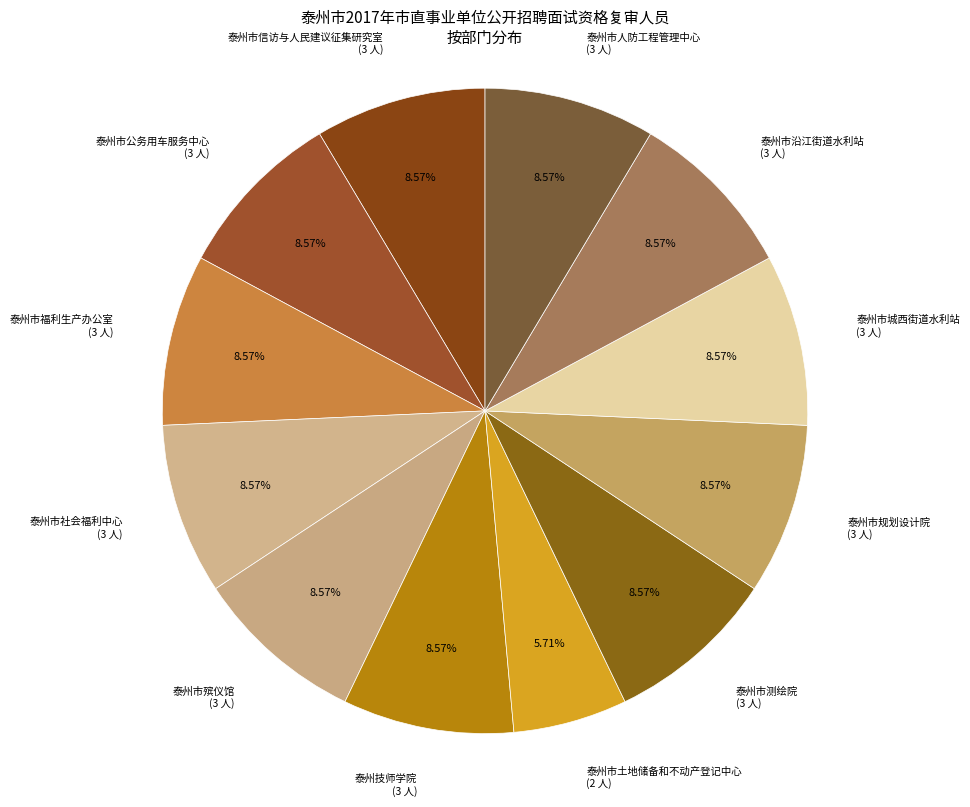

What is the total percentage of 泰州市规划设计院 and 泰州市人防工程管理中心?

17.1%